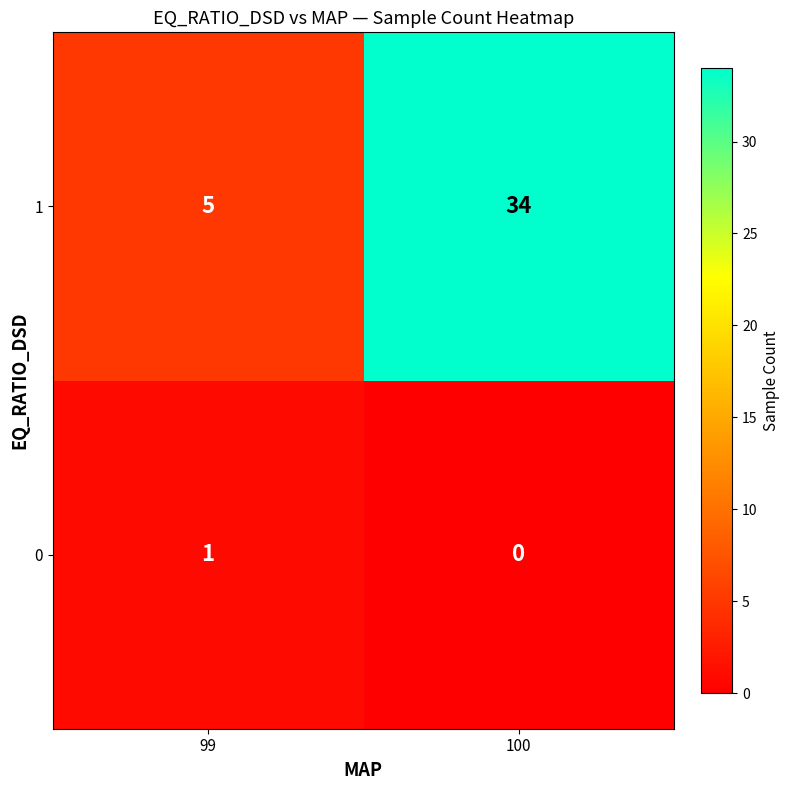

Rank the series at 100 from highest to lowest value.

1, 0